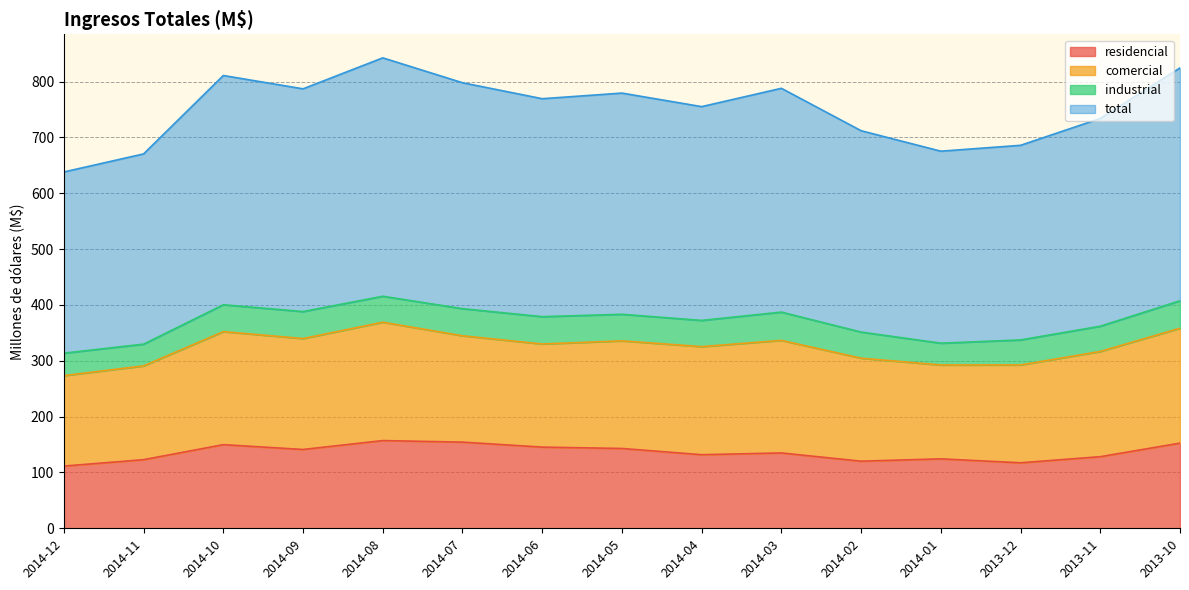

Which category has the lowest value across all series?

2014-12